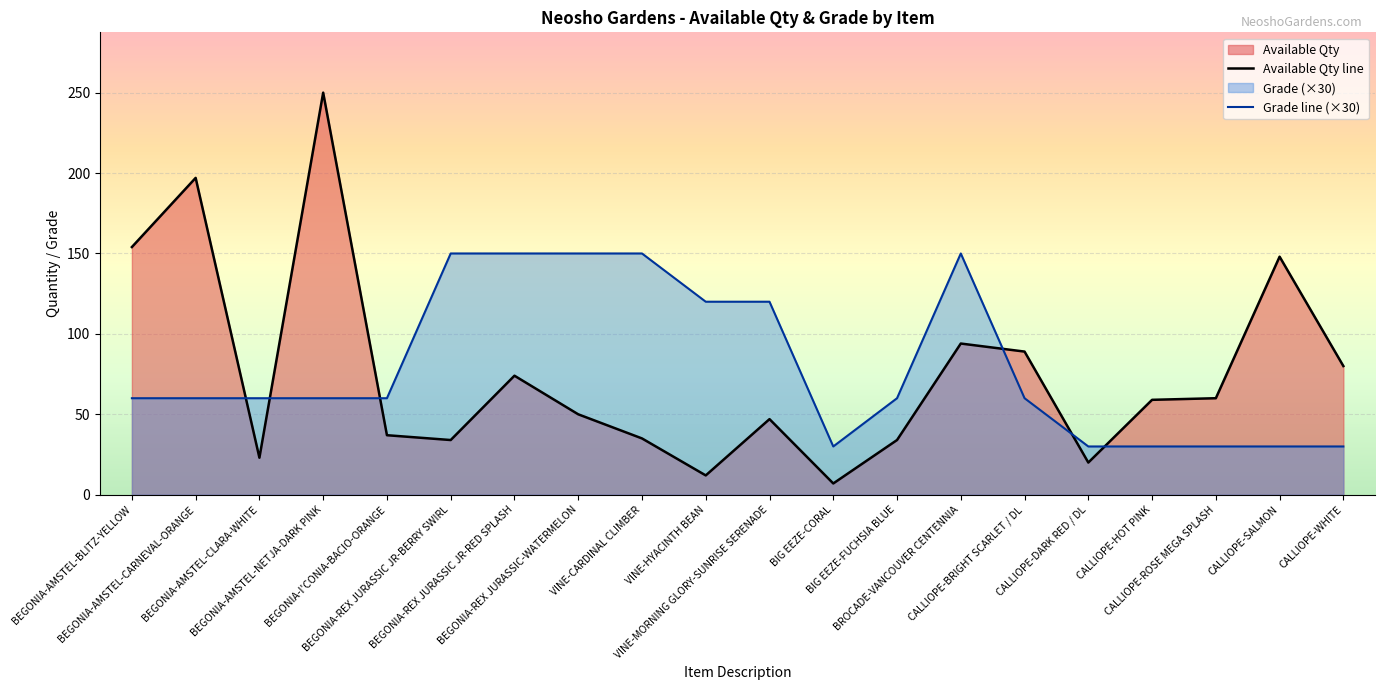

Where does the Grade line (×30) series first go above 60?

BEGONIA-REX JURASSIC JR-BERRY SWIRL